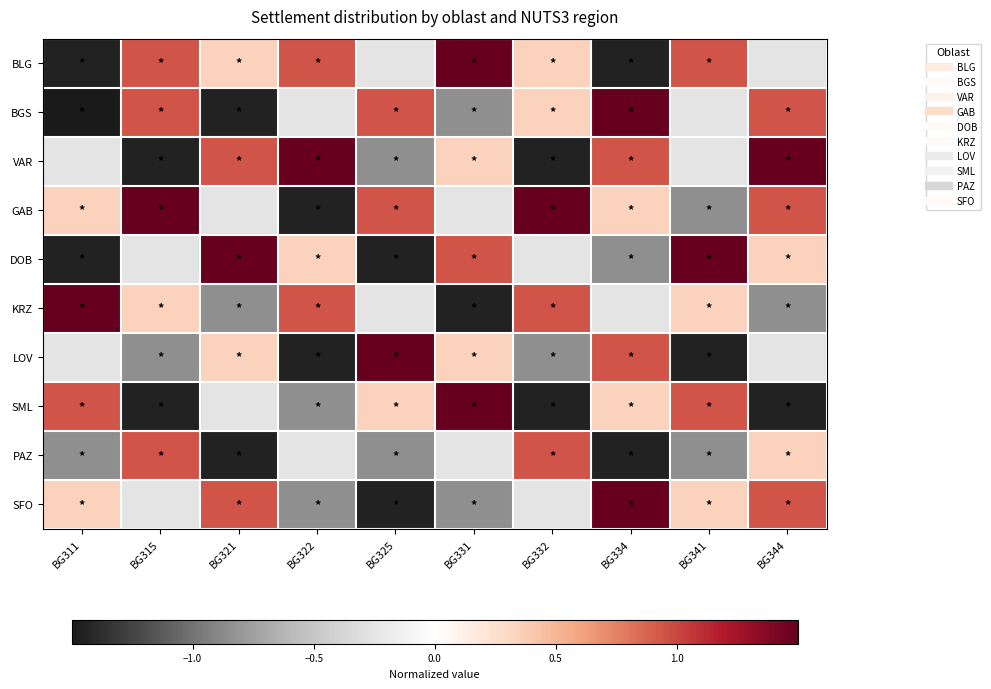

At which category does the chart reach its minimum across all series?

BG311